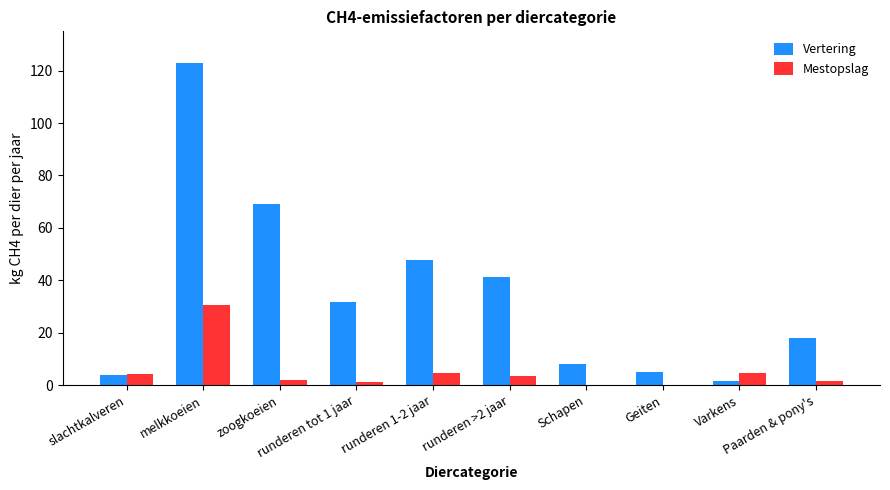

What is the sum of the Vertering values at melkkoeien and runderen tot 1 jaar?

154.7